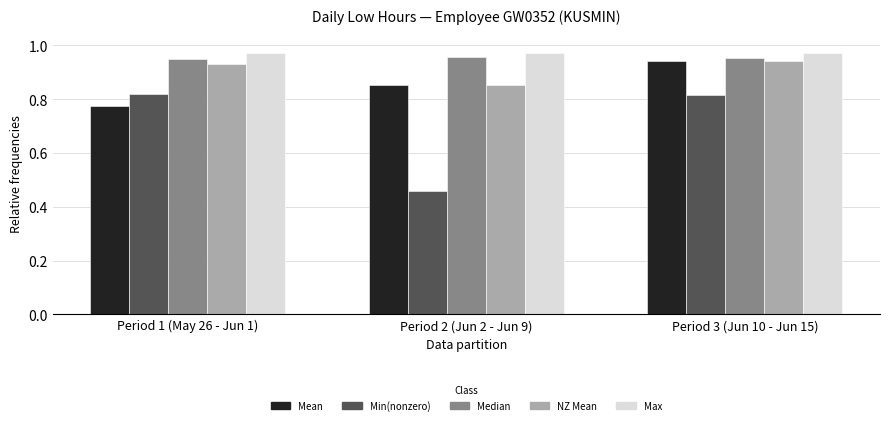

Which series has the widest spread of values?

Min(nonzero)